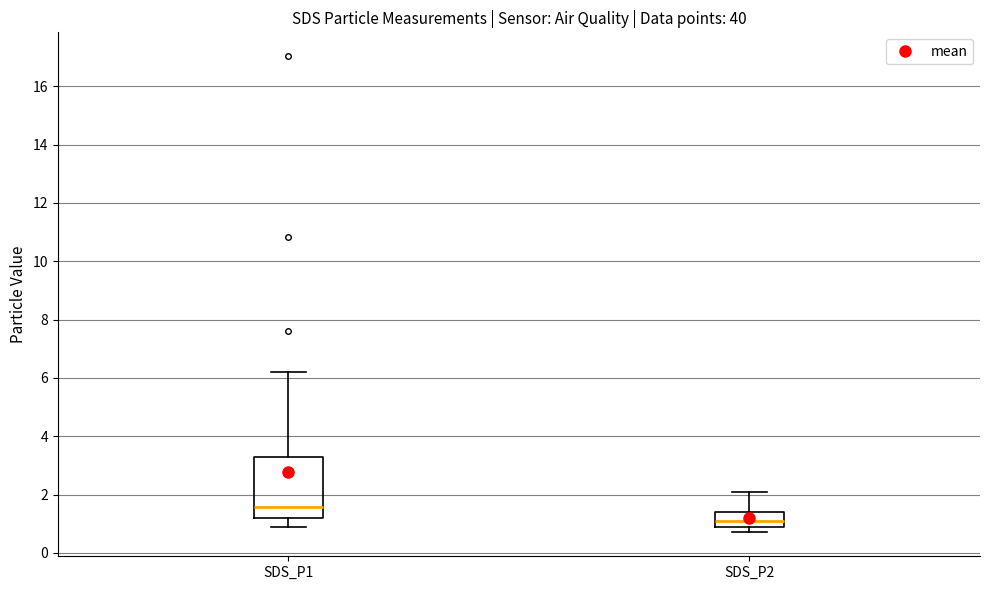

Reading left to right, read every box against the y-axis: the position of its median line, the range the box covers, and the ends of its whiskers. The values are not printed on the chart, so give them approximately, as read against the axis.

SDS_P1: median 1.6, box 1.2 to 3.2, whiskers 1.0 to 6.2
SDS_P2: median 1.2, box 1.0 to 1.4, whiskers 0.8 to 2.2